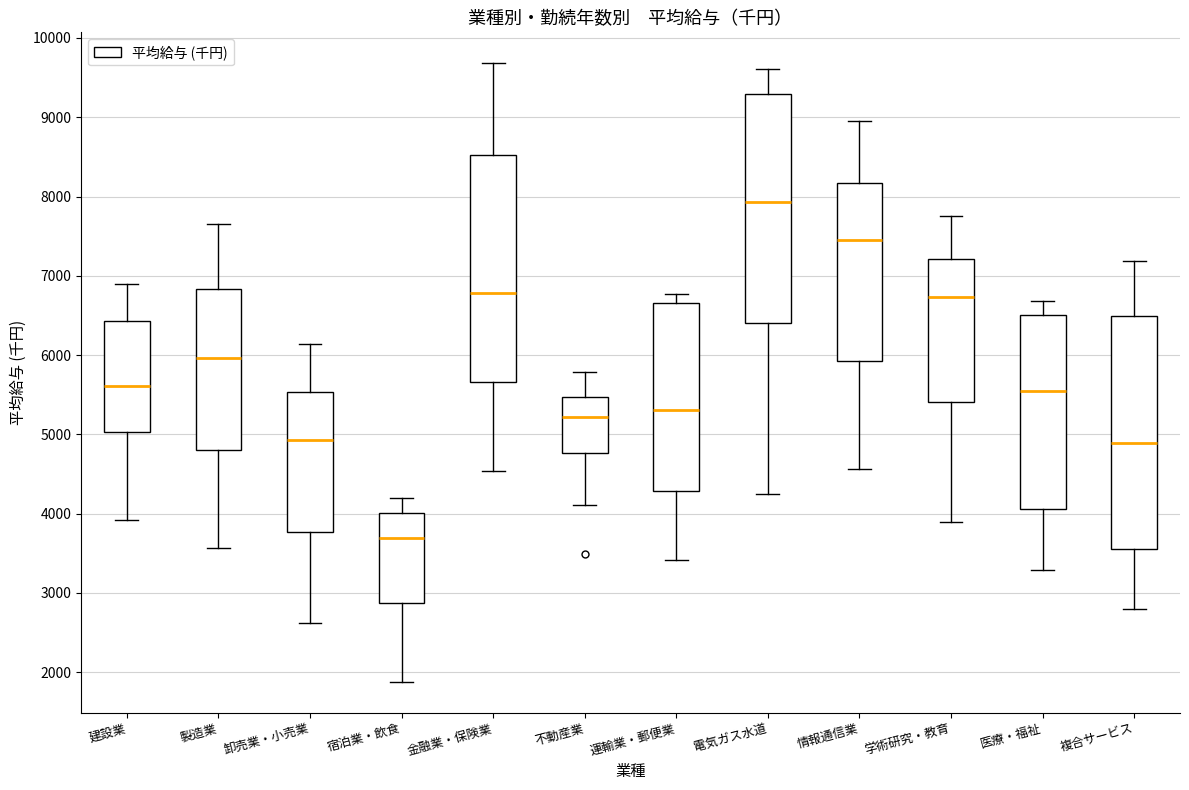

Which box's median line is the highest?

電気ガス水道